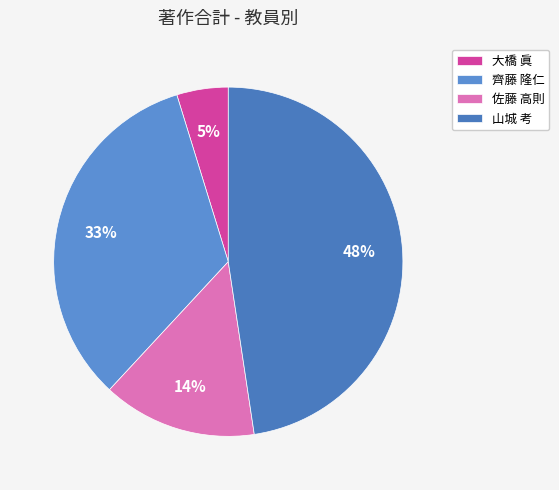

Rank the categories by value from lowest to highest.

大橋 眞, 佐藤 高則, 齊藤 隆仁, 山城 考